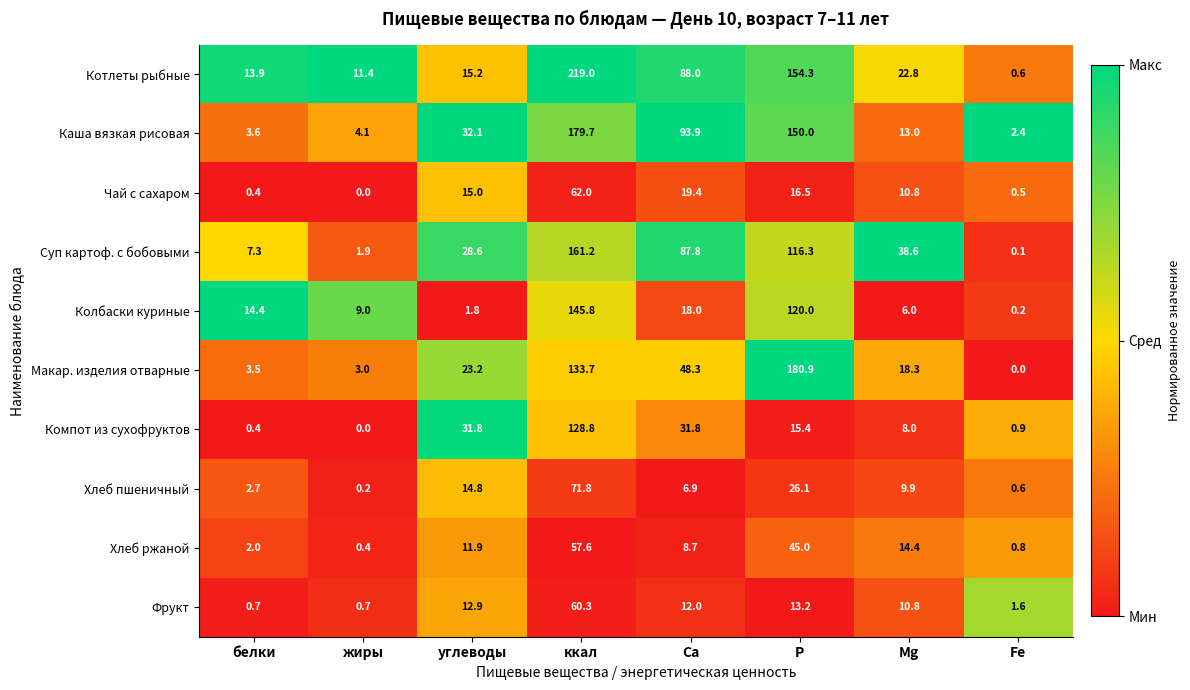

The Фрукт series shows 12.0 at Ca. True or false?

True